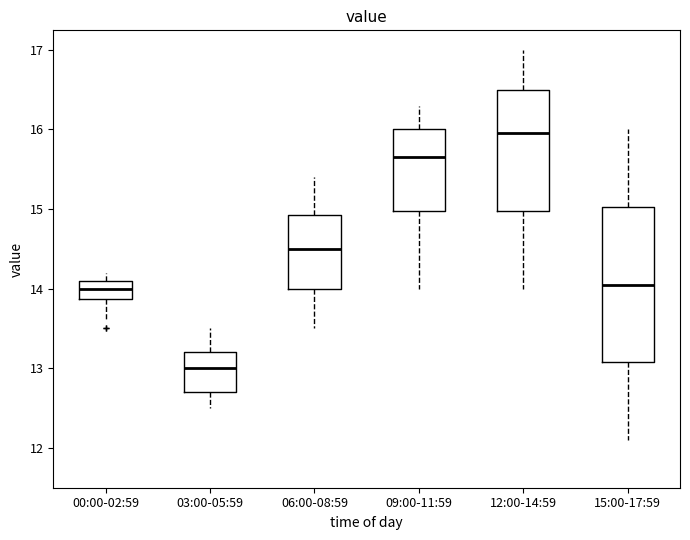

Reading left to right, transcribe this box plot: for each box, give where its median line is, the range the box spans, and where its two whiskers end, as read against the y-axis. The values are not printed on the chart, so give them approximately, as read against the axis.

00:00-02:59: median 14.0, box 13.9 to 14.1, whiskers 13.6 to 14.2
03:00-05:59: median 13.0, box 12.7 to 13.2, whiskers 12.5 to 13.5
06:00-08:59: median 14.5, box 14.0 to 14.9, whiskers 13.5 to 15.4
09:00-11:59: median 15.7, box 15.0 to 16.0, whiskers 14.0 to 16.3
12:00-14:59: median 16.0, box 15.0 to 16.5, whiskers 14.0 to 17.0
15:00-17:59: median 14.1, box 13.1 to 15.0, whiskers 12.1 to 16.0